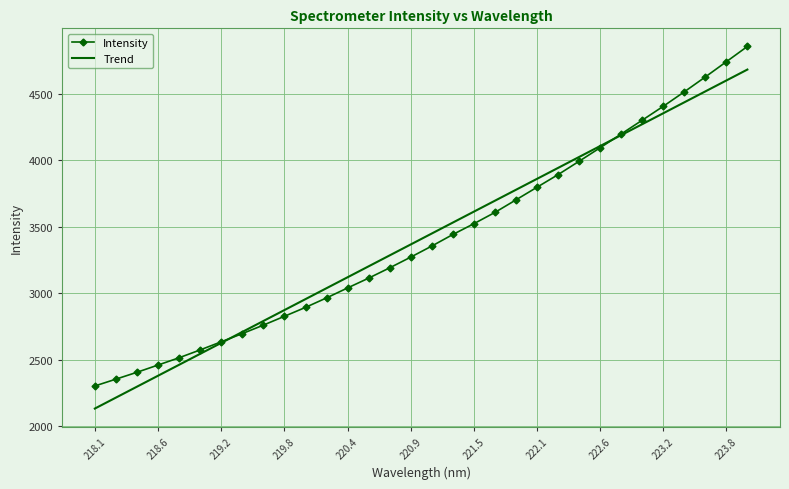

List the series in order of their peak value, lowest first.

Trend, Intensity